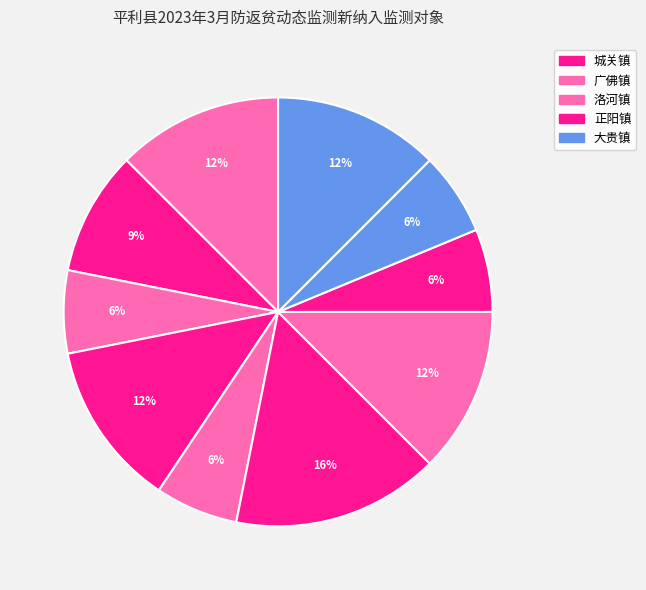

Count the number of slices in the pie.

10